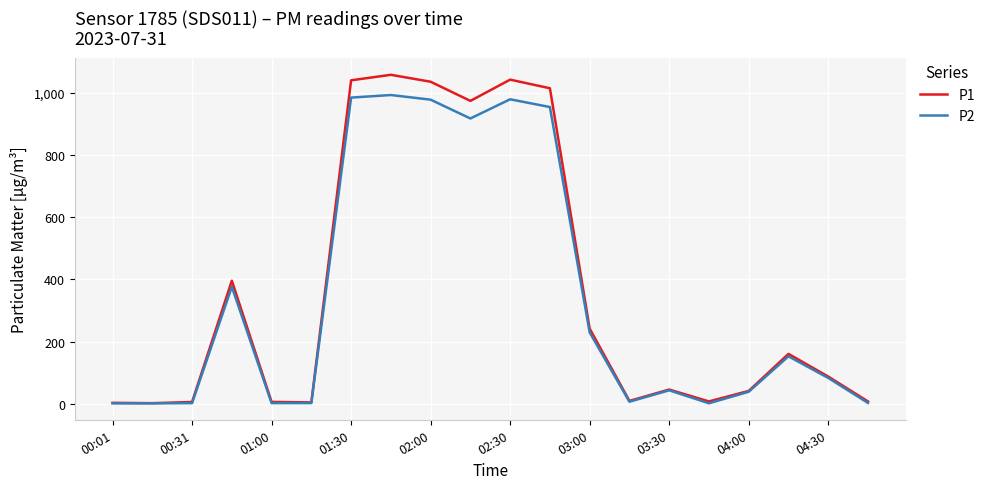

List the series in order of their overall mean, lowest first.

P2, P1